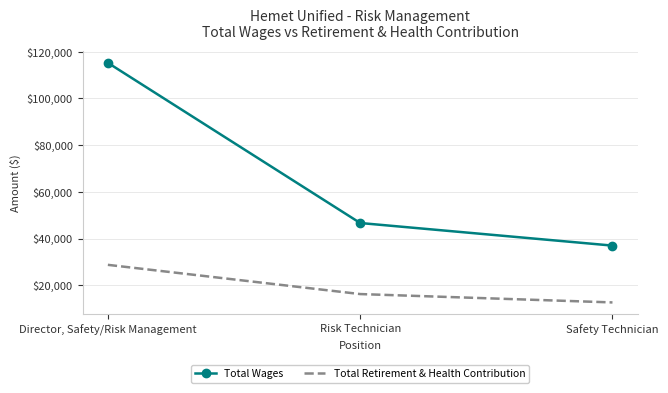

What is the difference between the Total Wages values at Safety Technician and Director, Safety/Risk Management?

78311